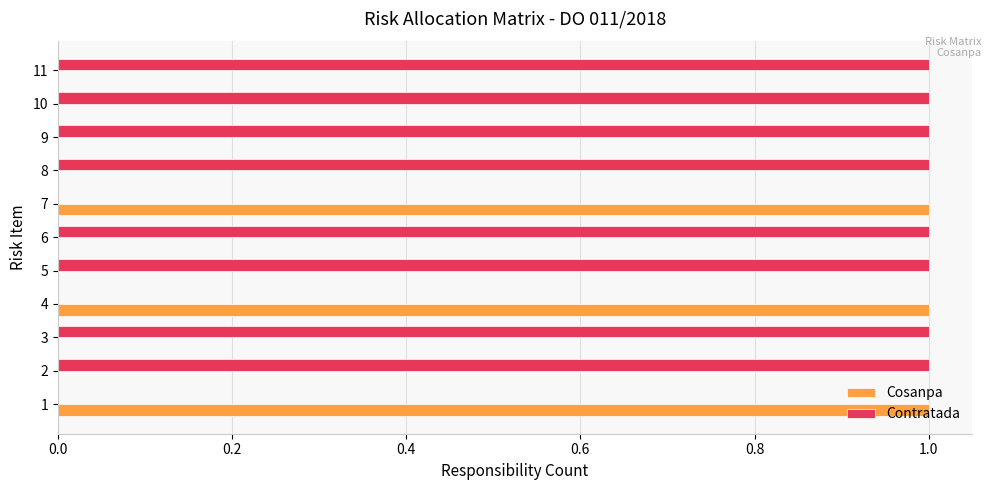

What is the sum of all Cosanpa values?

3